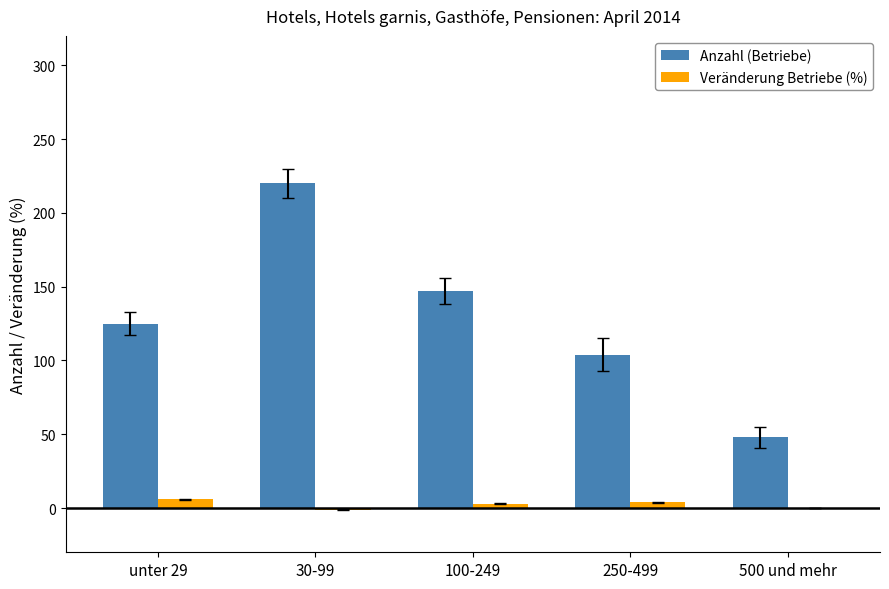

What is the maximum value shown in the chart?

220.0